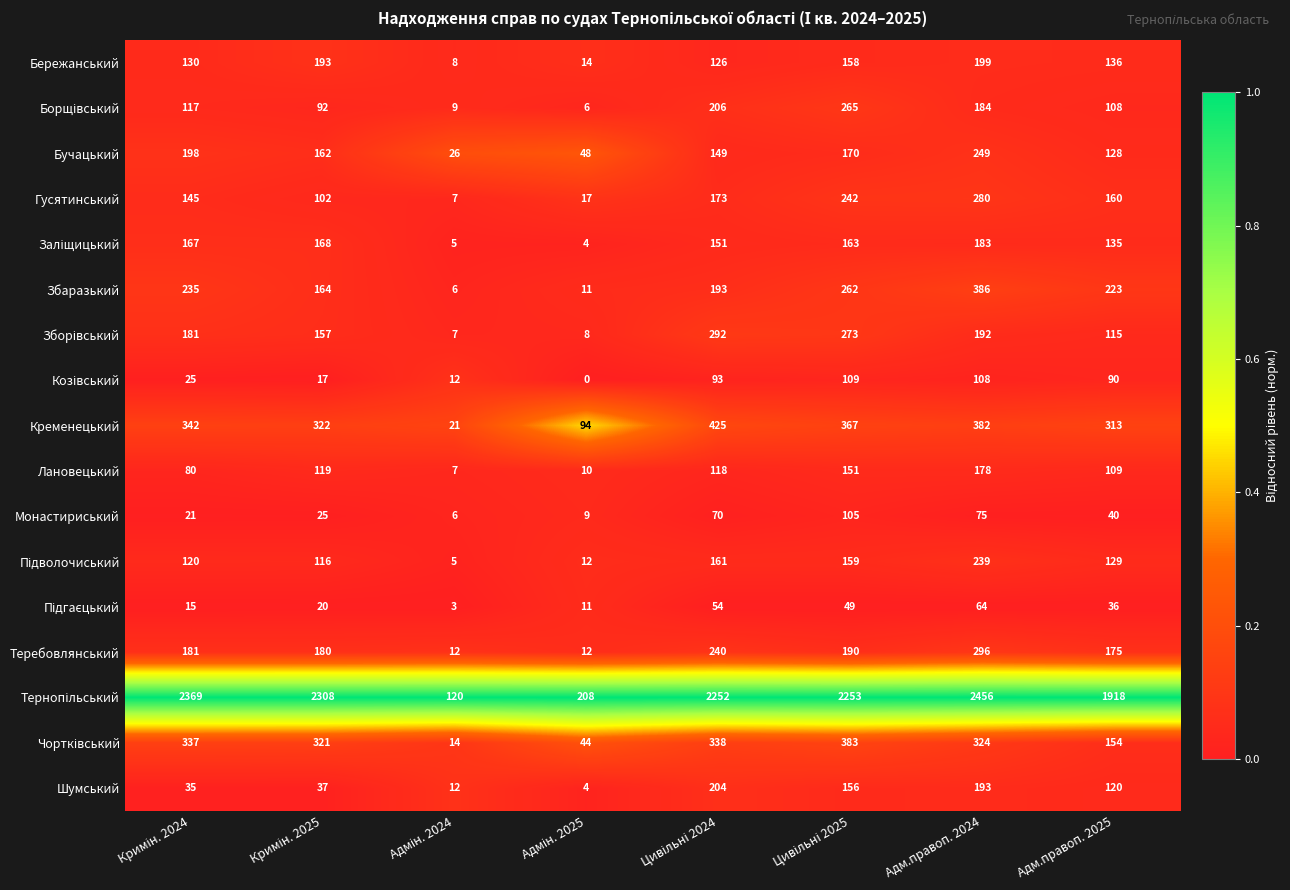

The Бережанський series shows 136 at Адм.правоп. 2025. True or false?

True